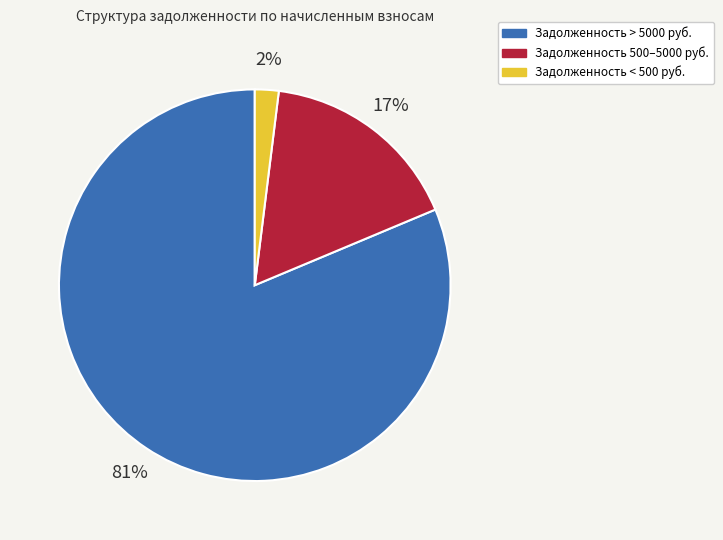

Is there any slice that represents more than half of the pie?

Yes